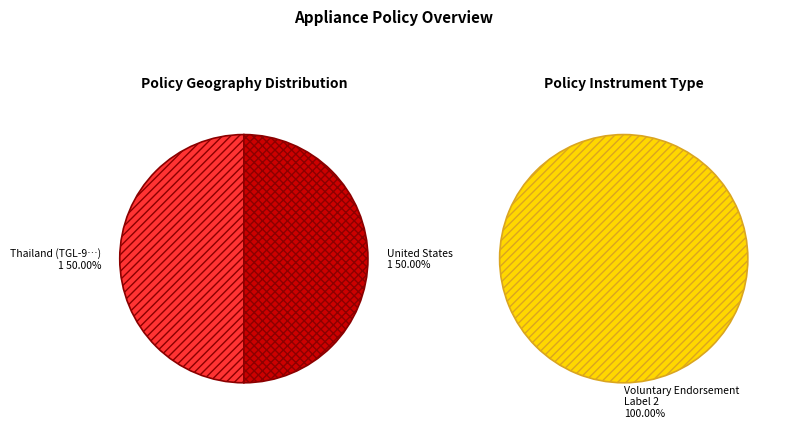

To the nearest percent, what percentage of the pie is United States of America (EPA Game Consoles)?

50%